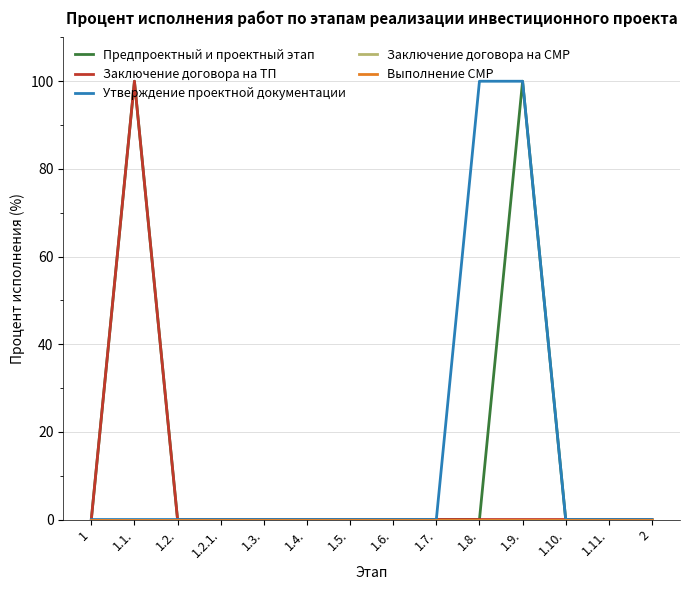

At which category does the chart reach its minimum across all series?

1